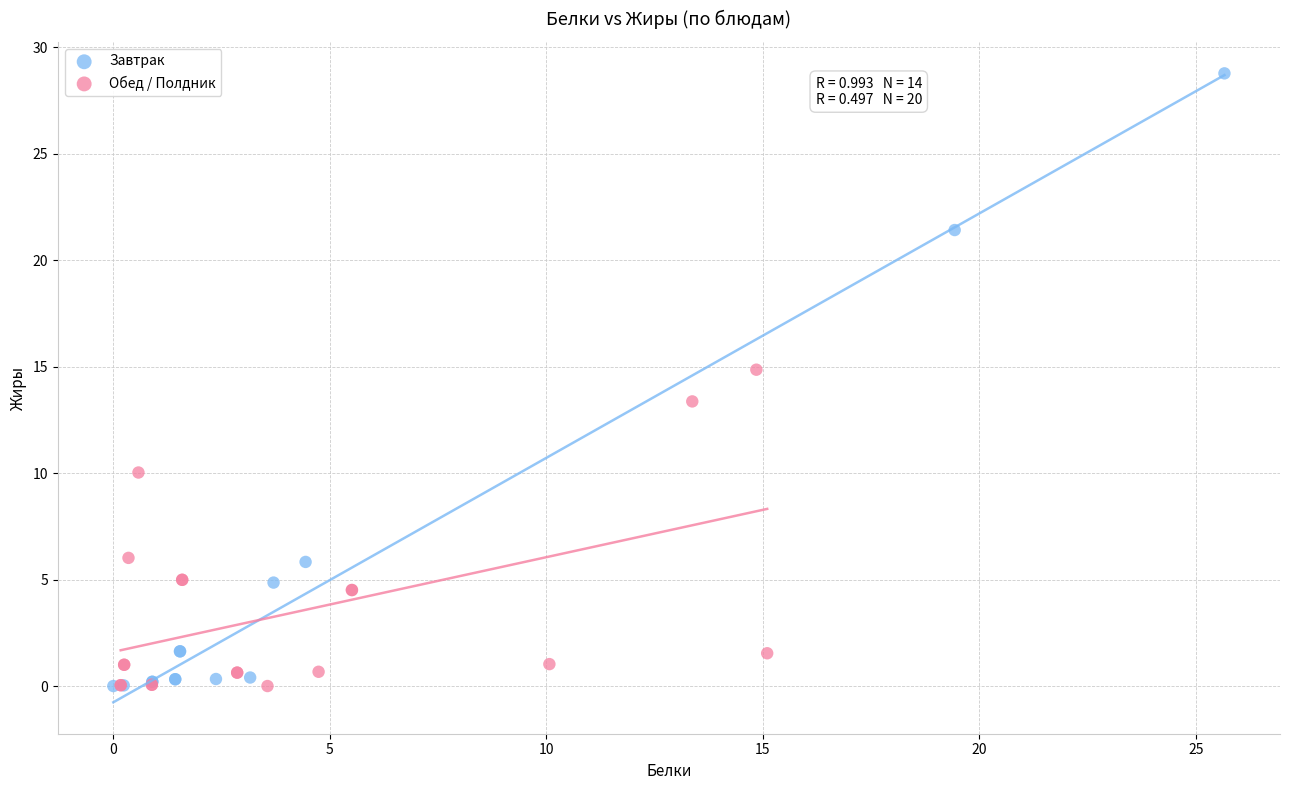

Which series reaches the maximum Y coordinate?

Завтрак